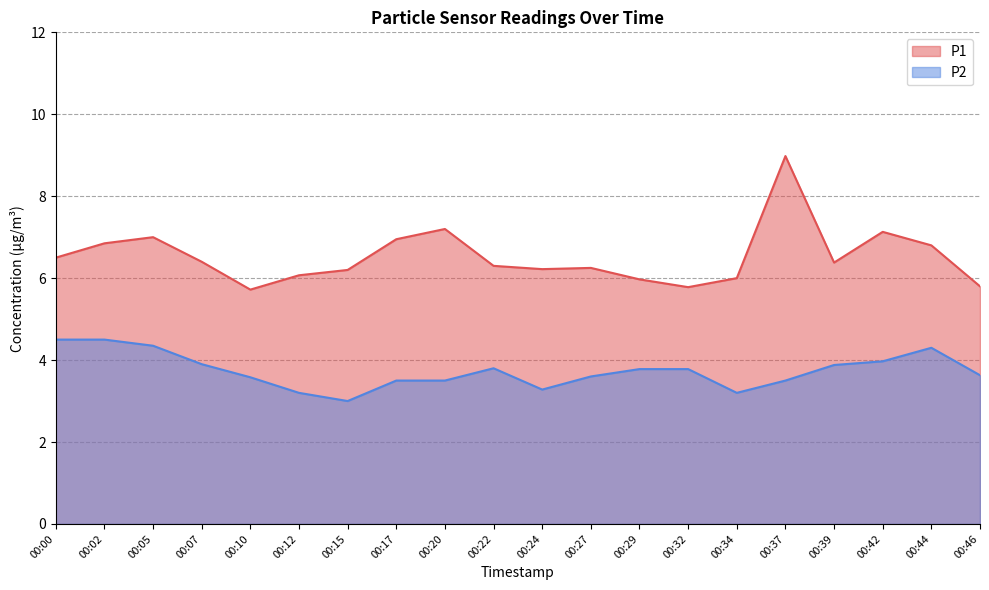

True or false: P2 has more than 1 interior local peaks.

True